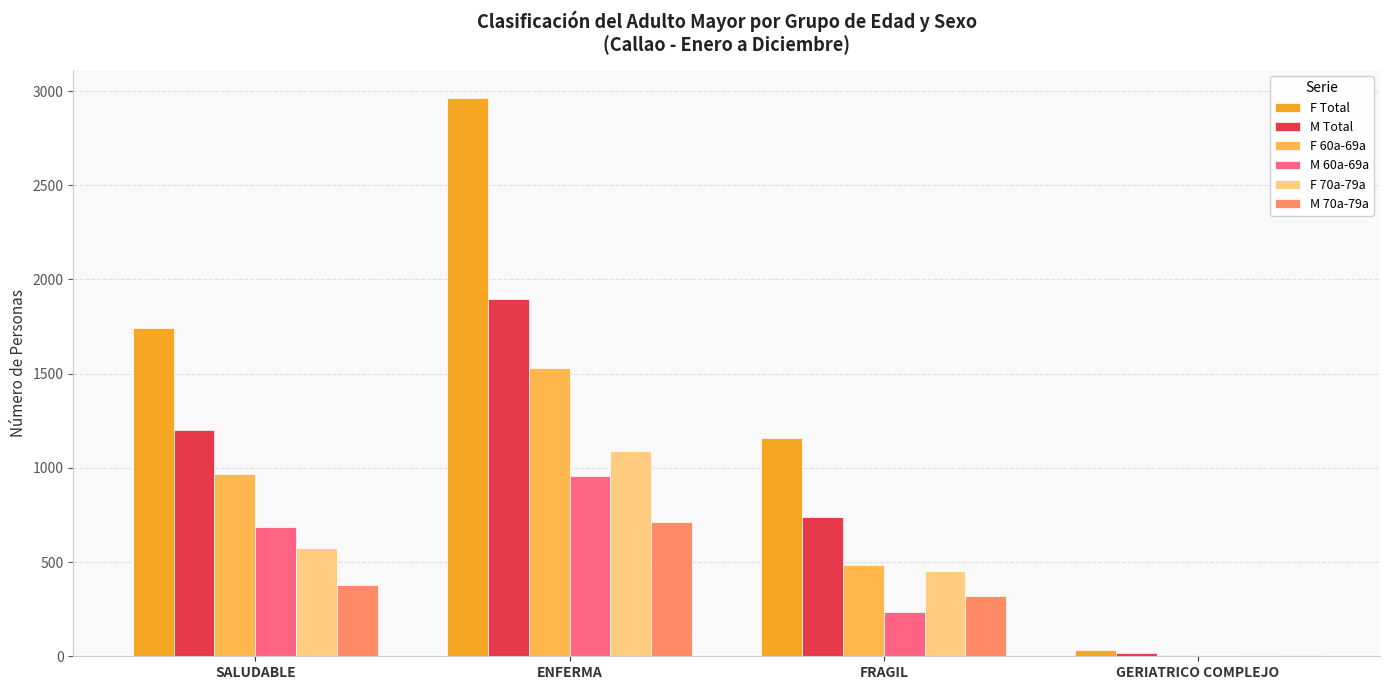

Reading right to left, extract all data points from this chart.

F Total: GERIATRICO COMPLEJO=35	FRAGIL=1160	ENFERMA=2963	SALUDABLE=1744
M Total: GERIATRICO COMPLEJO=15	FRAGIL=737	ENFERMA=1896	SALUDABLE=1203
F 60a-69a: GERIATRICO COMPLEJO=6	FRAGIL=482	ENFERMA=1532	SALUDABLE=967
M 60a-69a: GERIATRICO COMPLEJO=4	FRAGIL=234	ENFERMA=955	SALUDABLE=686
F 70a-79a: GERIATRICO COMPLEJO=9	FRAGIL=450	ENFERMA=1092	SALUDABLE=573
M 70a-79a: GERIATRICO COMPLEJO=6	FRAGIL=321	ENFERMA=711	SALUDABLE=378